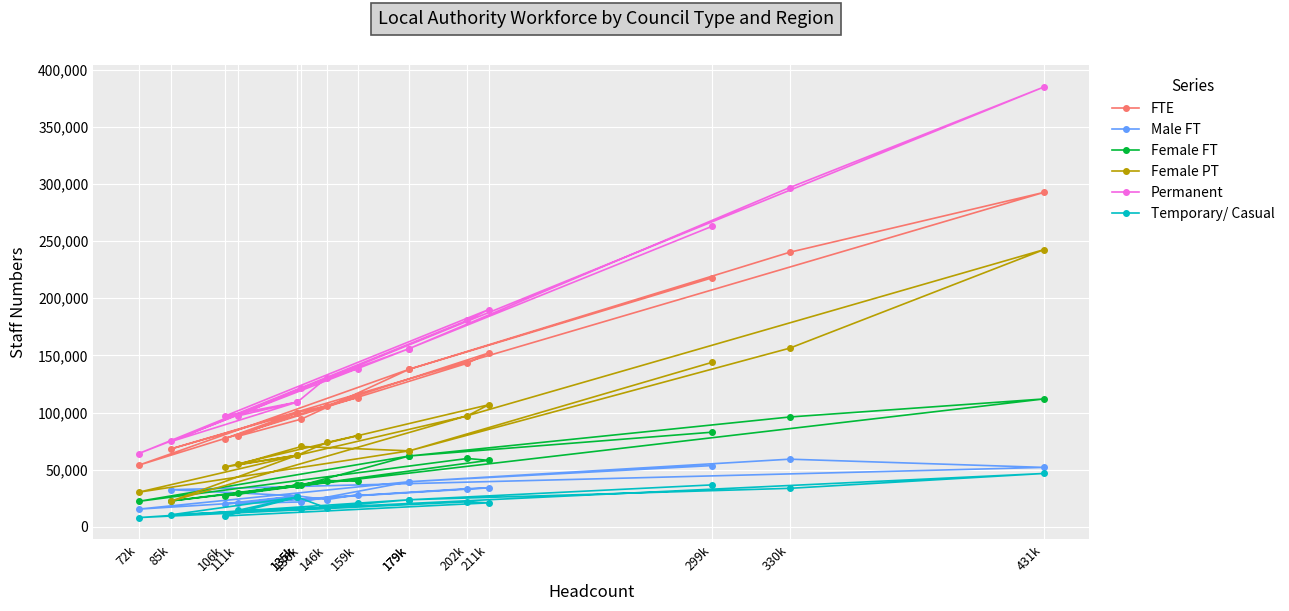

What is the label of the 13th point from the left?

106k